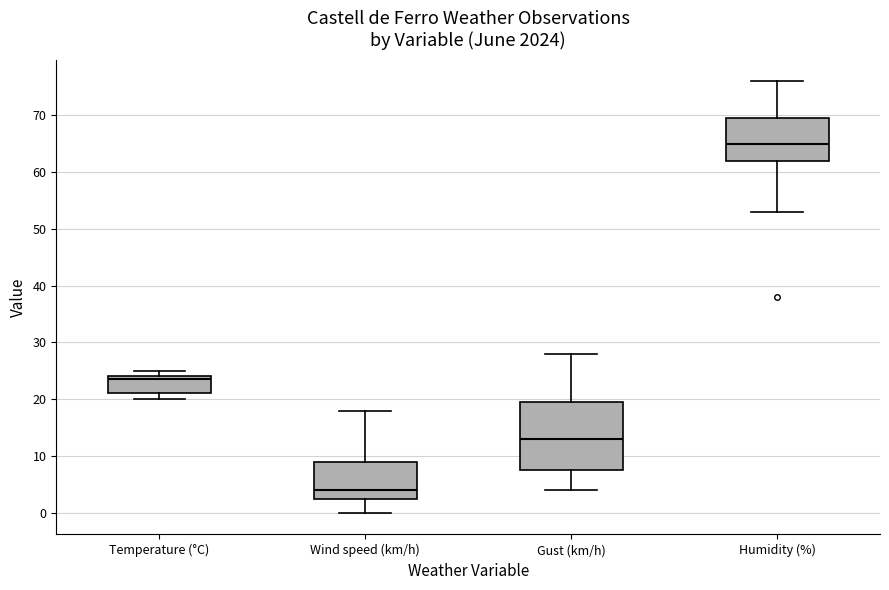

Reading left to right, transcribe this box plot: for each box, give where its median line is, the range the box spans, and where its two whiskers end, as read against the y-axis. The values are not printed on the chart, so give them approximately, as read against the axis.

Temperature (°C): median 24 (just below the box's upper edge), box 21 to 24, whiskers 20 to 25
Wind speed (km/h): median 4, box 3 to 9, whiskers 0 to 18
Gust (km/h): median 13, box 8 to 20, whiskers 4 to 28
Humidity (%): median 65, box 62 to 70, whiskers 53 to 76